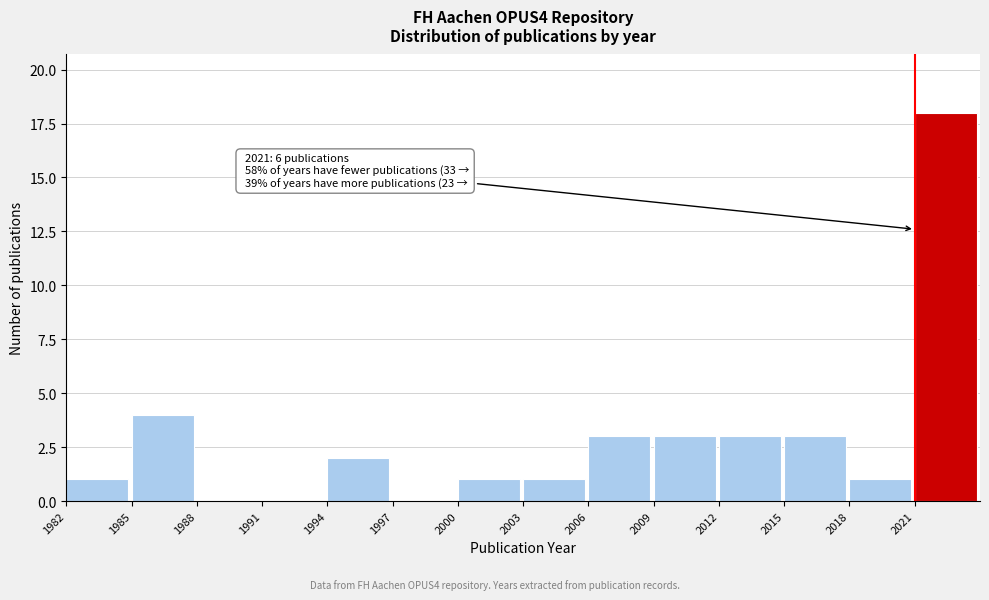

Over which range of the x-axis is the bar tallest?

2021 to 2024